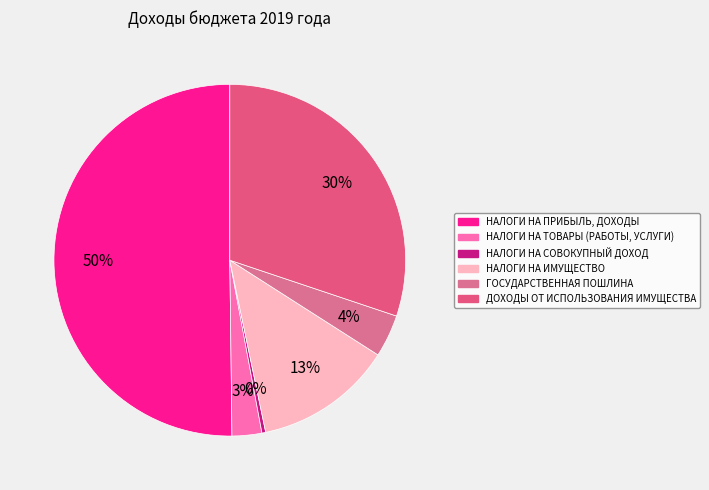

How many segments does this pie chart have?

6